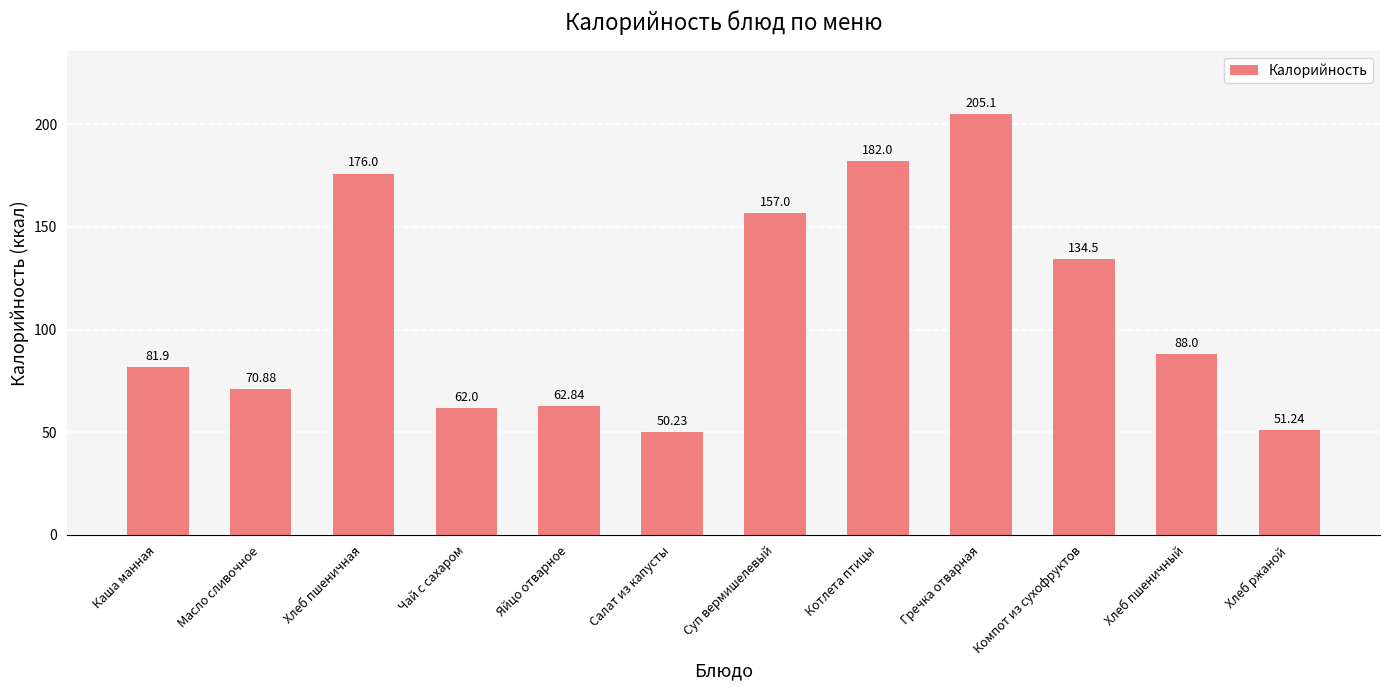

The value at Салат из капусты is 50.2. True or false?

True